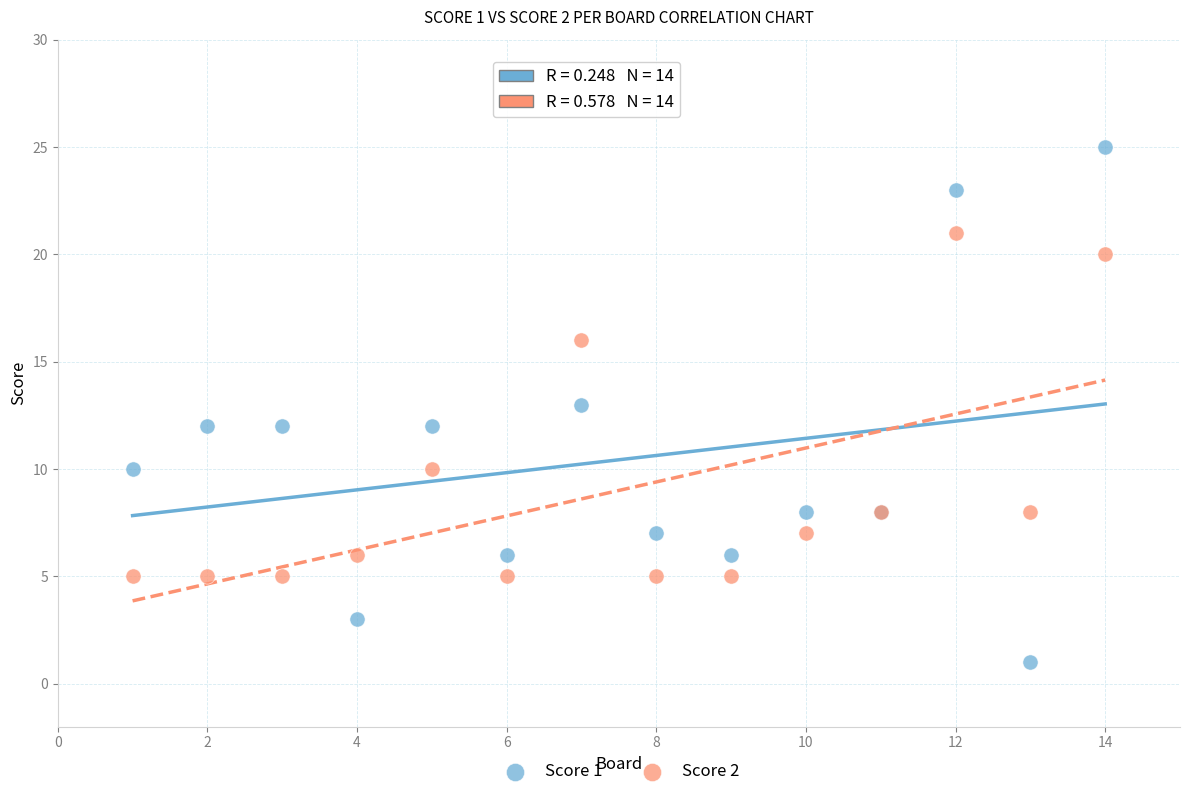

Which series contains the highest Y value?

Score 1